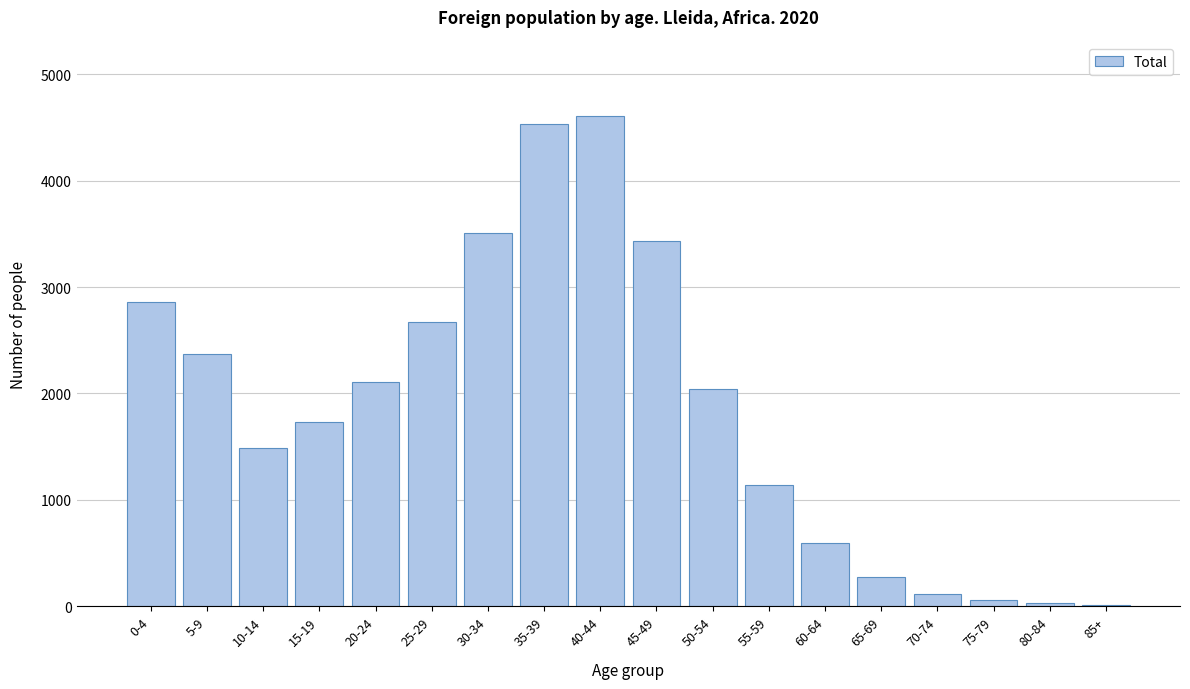

The value at 30-34 is 3510. True or false?

True